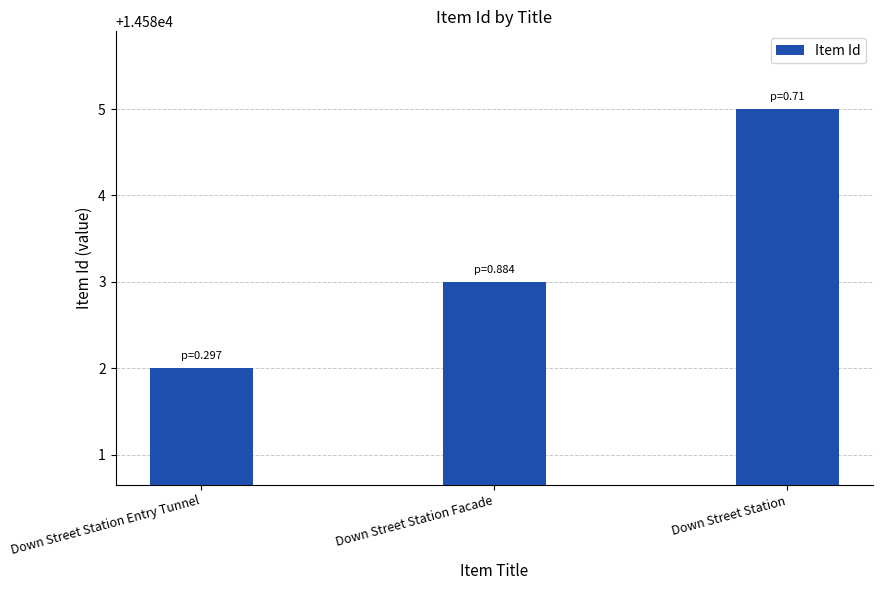

What is the approximate value at Down Street Station?

14585